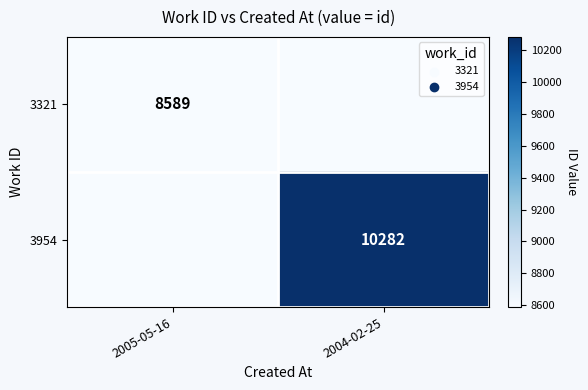

The value of 3321 at 2005-05-16 is 14086. True or false?

False